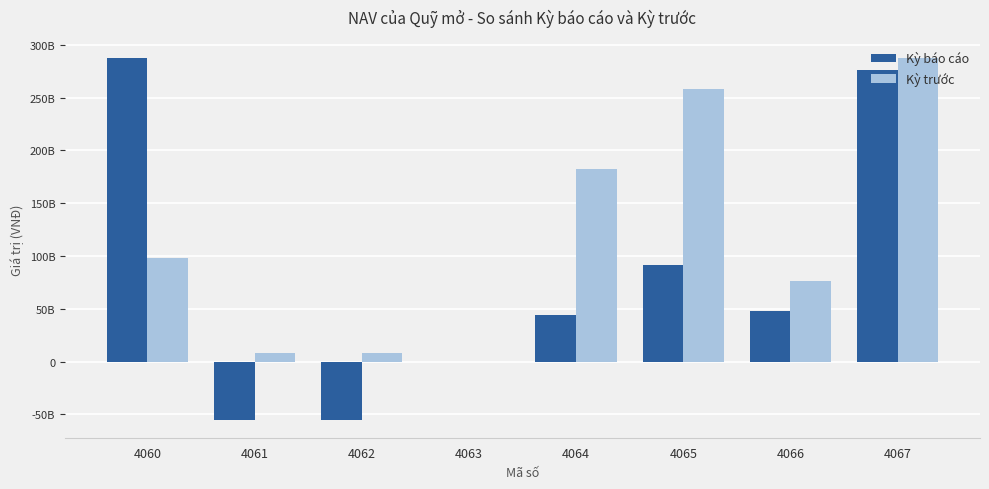

Is it true that Kỳ trước equals 258059273345 at 4065?

True